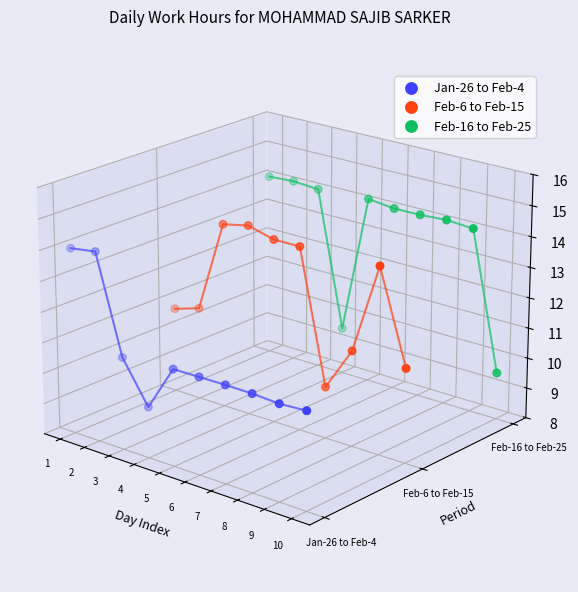

Which series reaches the minimum Y coordinate?

Jan-26 to Feb-4